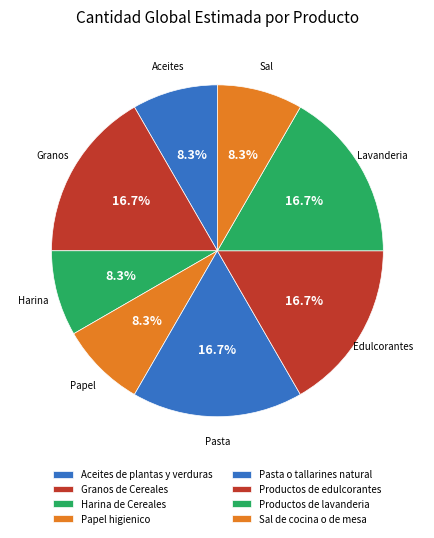

To the nearest percent, what is the combined percentage of Sal de cocina o de mesa and Granos de Cereales?

25%